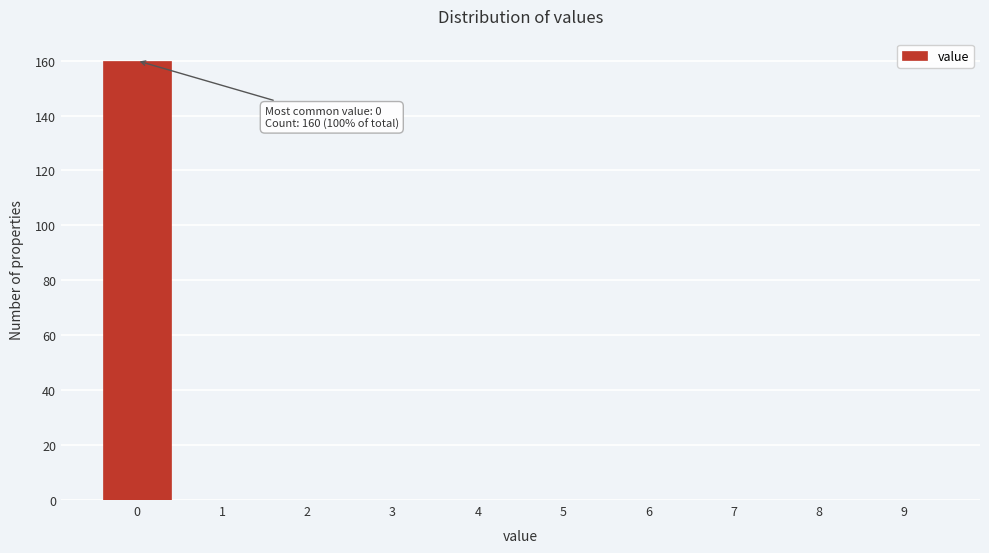

Reading left to right, what are all the values shown in this chart?

0=160	1=0	2=0	3=0	4=0	5=0	6=0	7=0	8=0	9=0